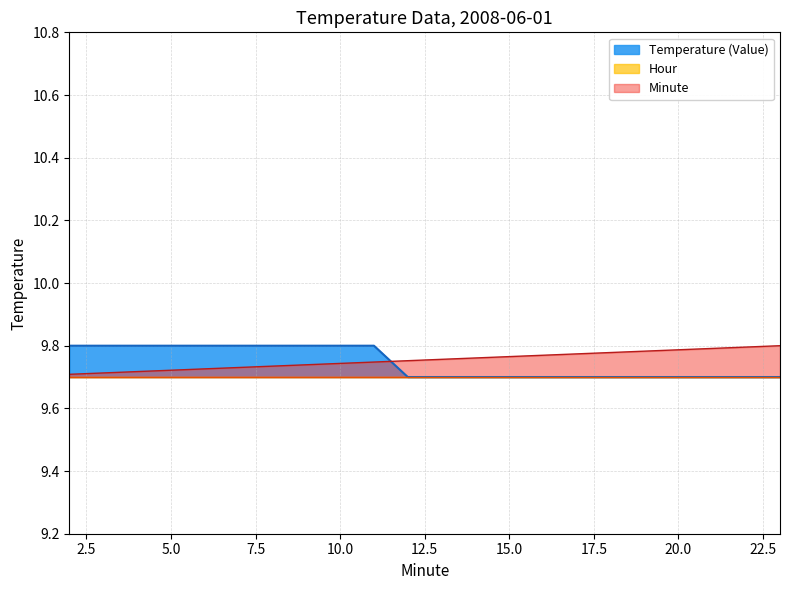

What is the sum of the Minute values at 21 and 8?

19.5